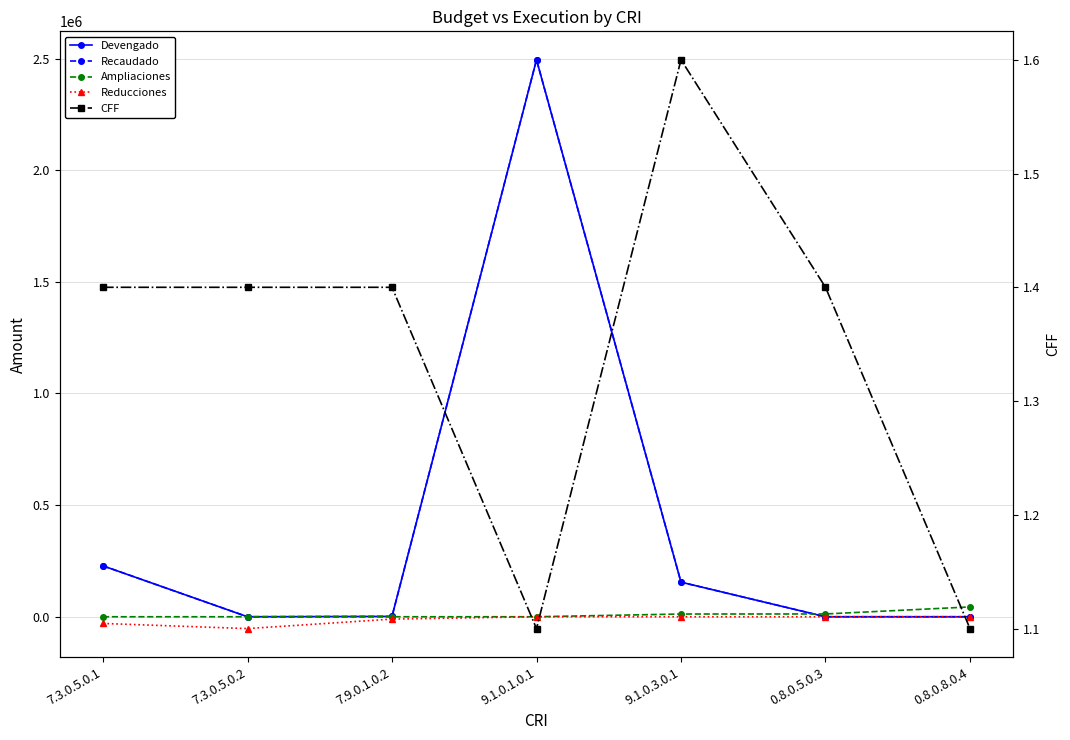

Does the chart have visible grid lines?

Yes